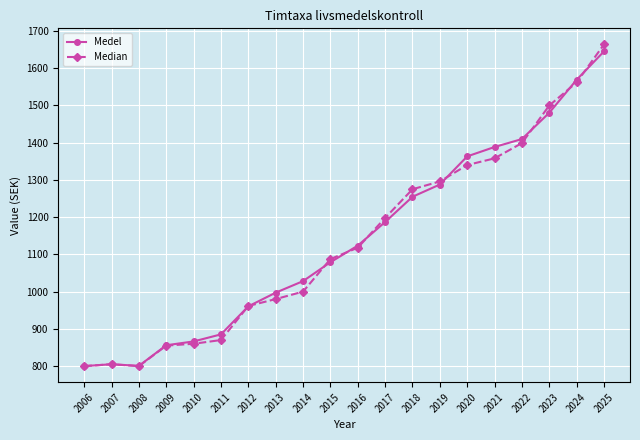

What is the sum of all Median values?

22729.0